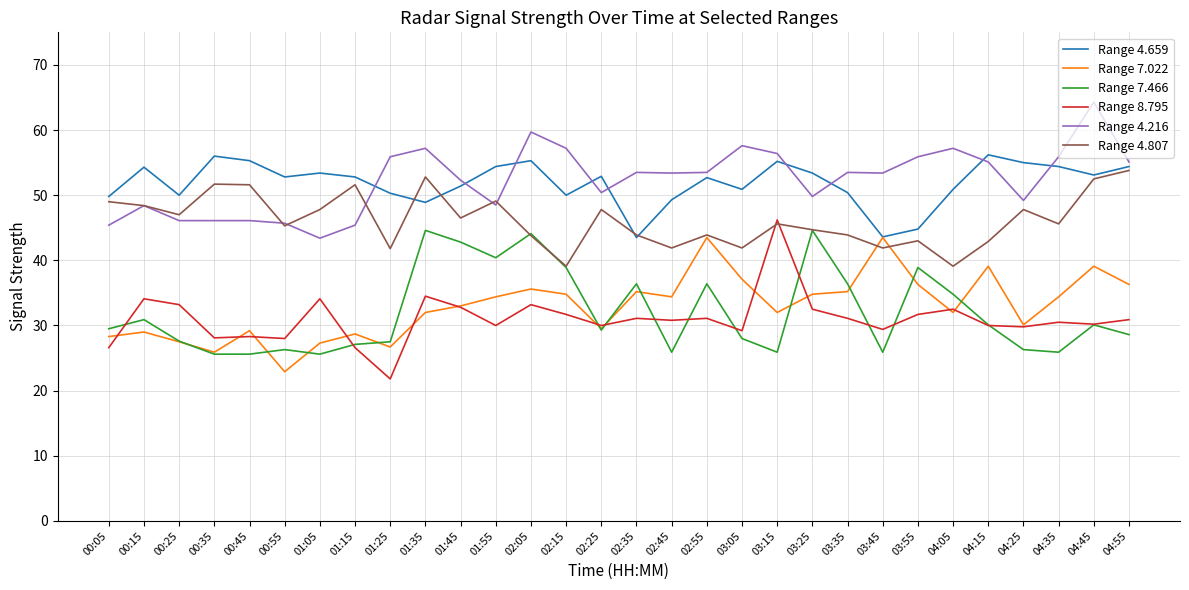

What is the total value across all series at 03:15?

261.3